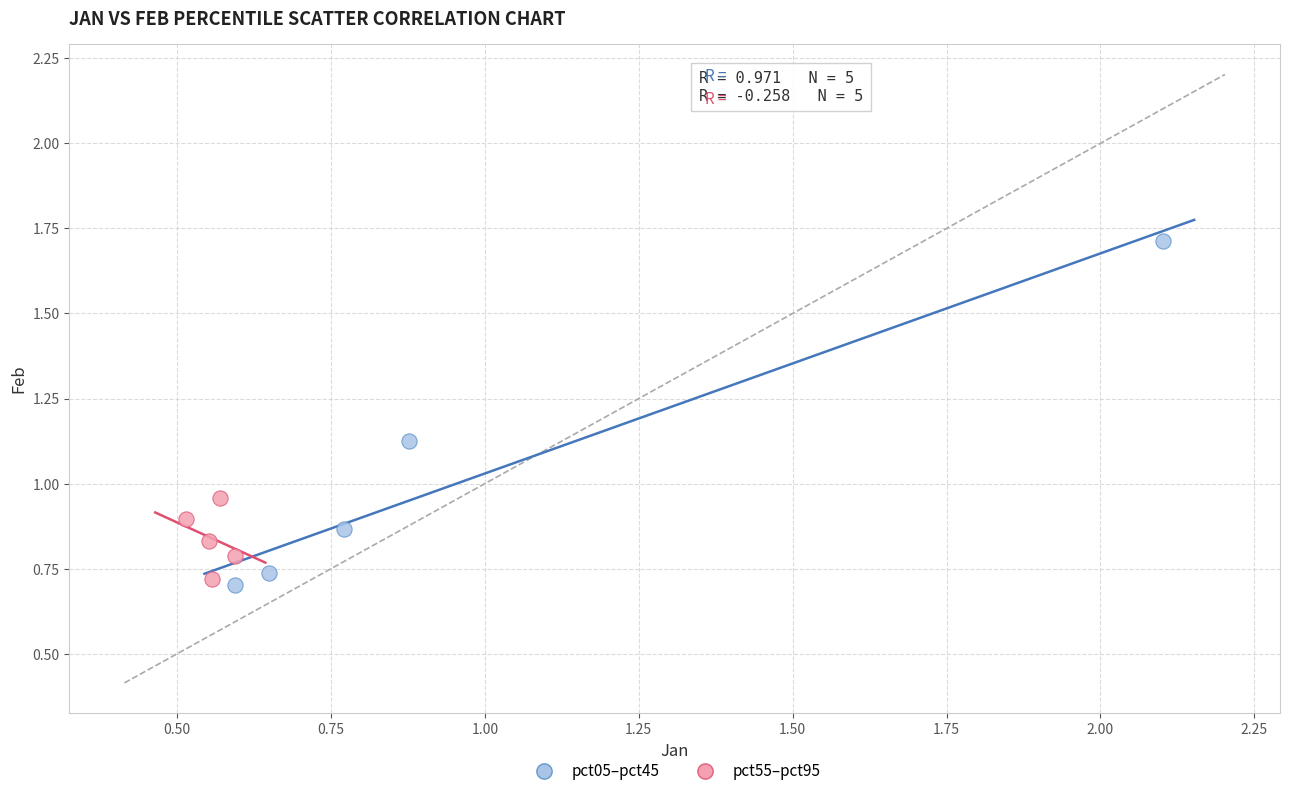

Which series contains the lowest Y value?

pct05–pct45